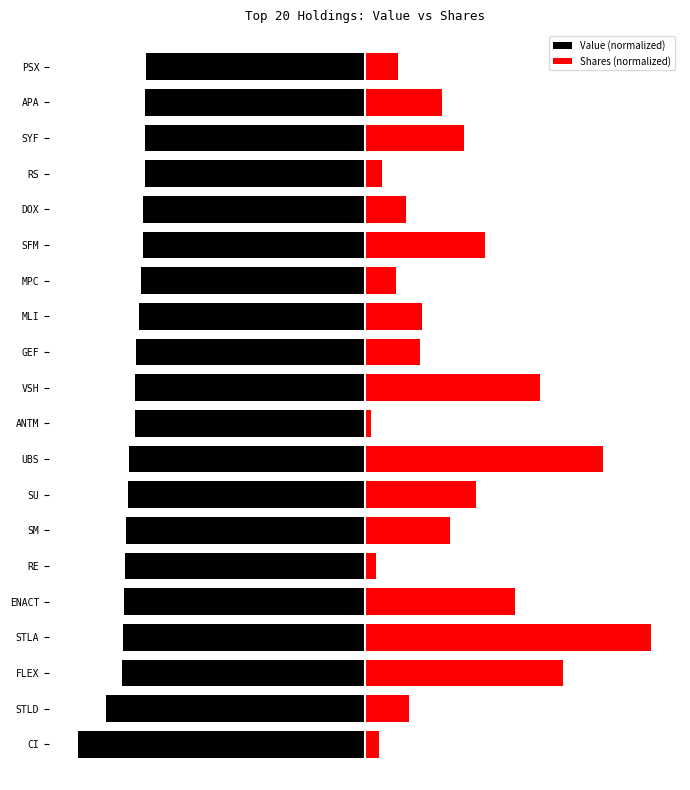

Which series changed the most between SU and APA?

Shares (normalized)